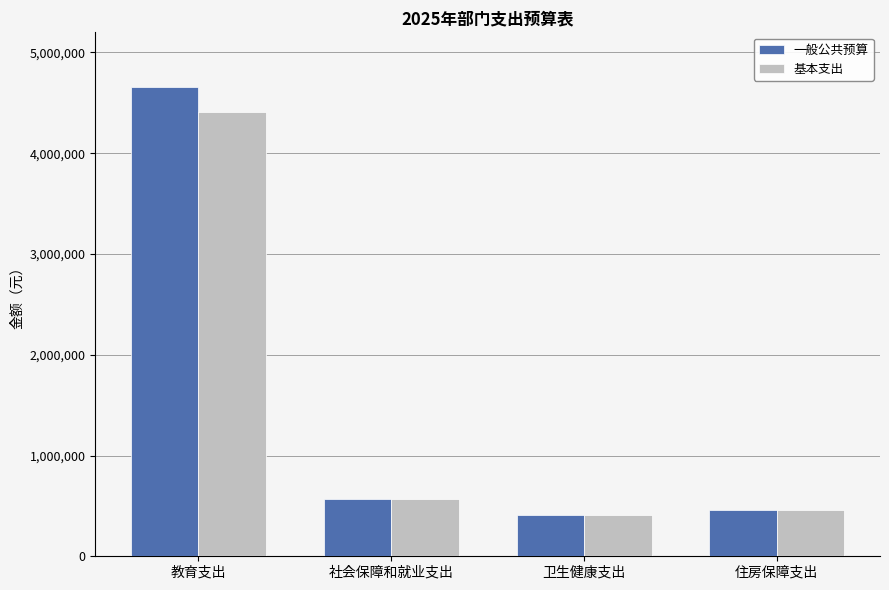

How many categories are shown in the chart?

4